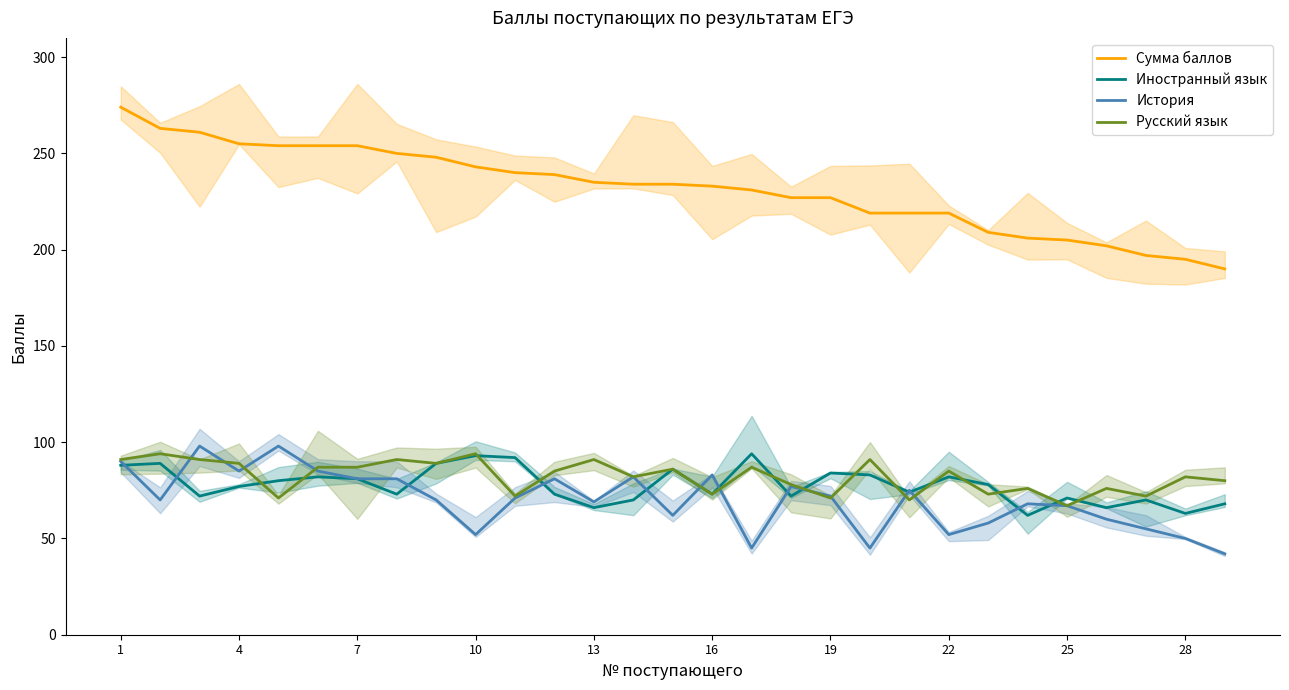

How many lines are shown in the chart?

4